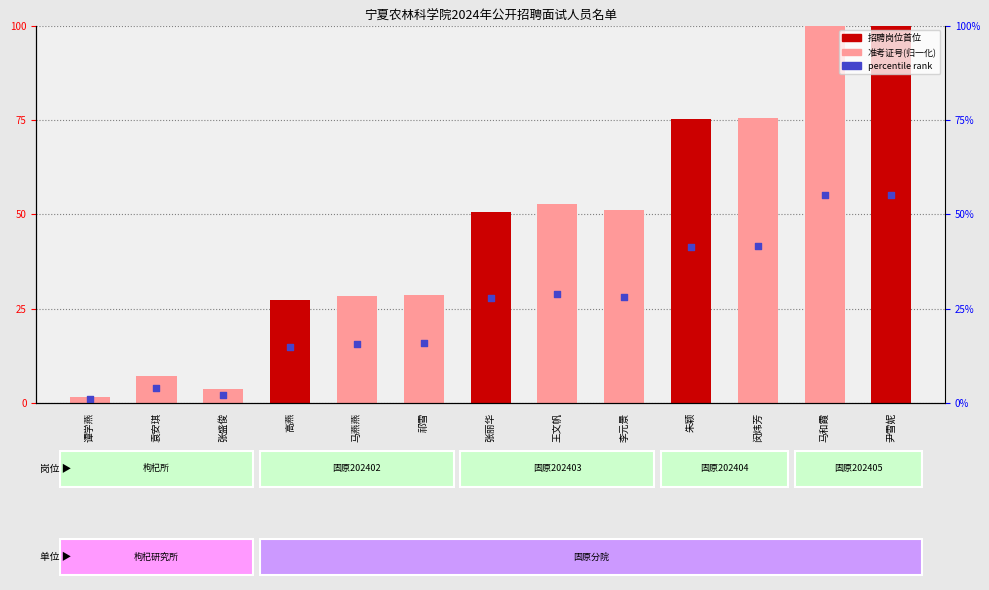

What is the total value across all series at 李元景?

79.4